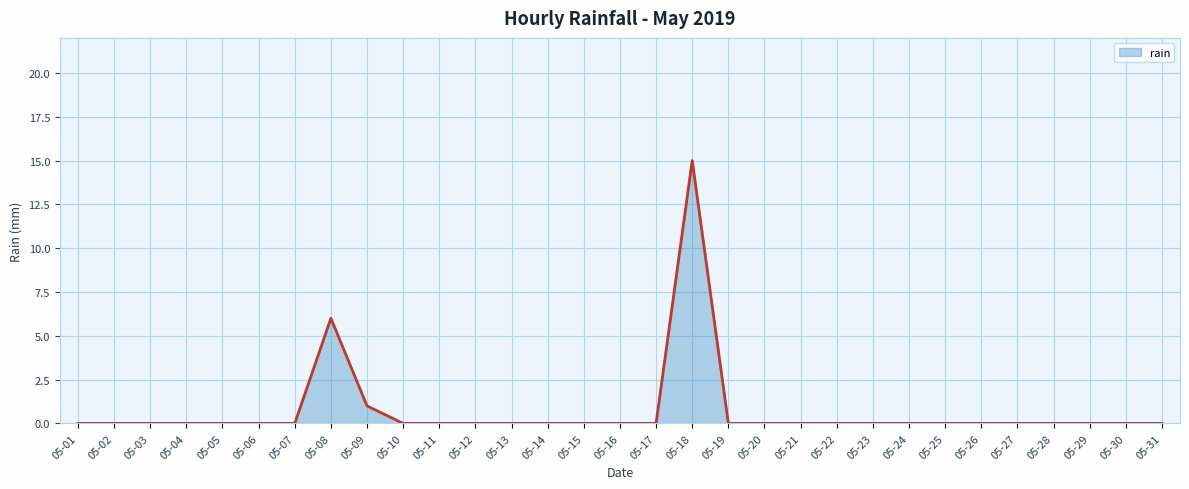

What is the difference between the maximum and minimum values?

15